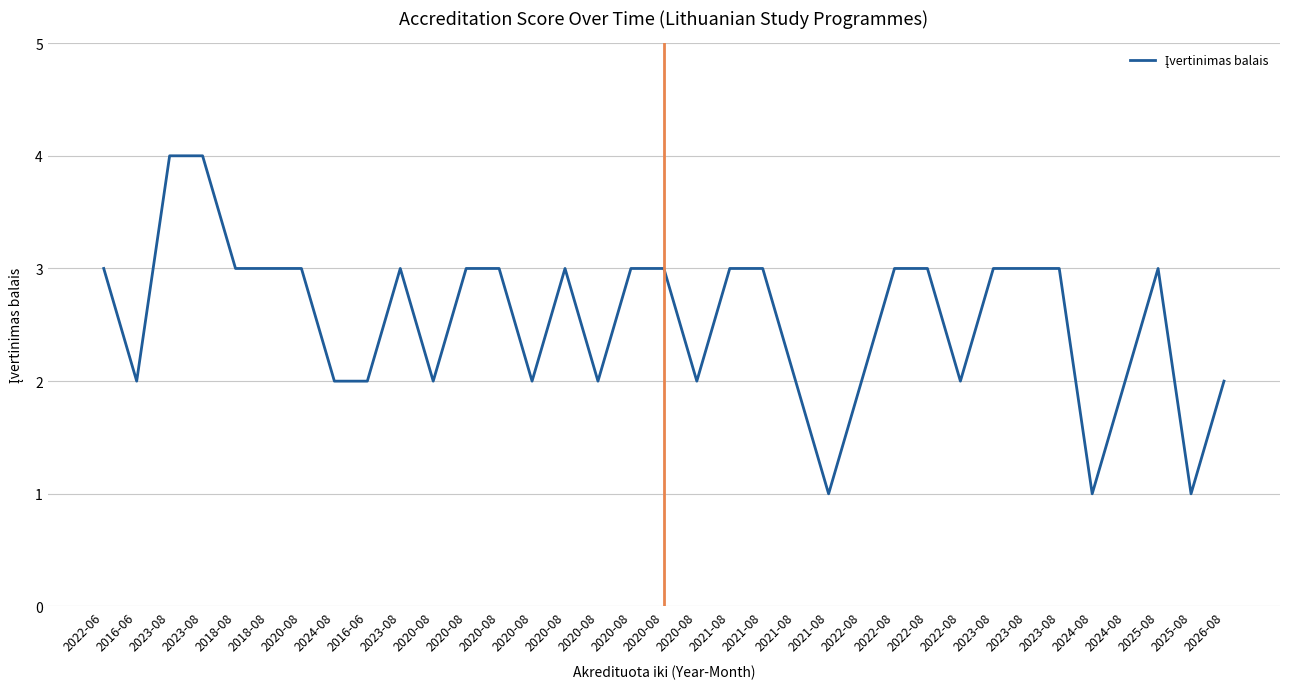

How many lines are shown in the chart?

1